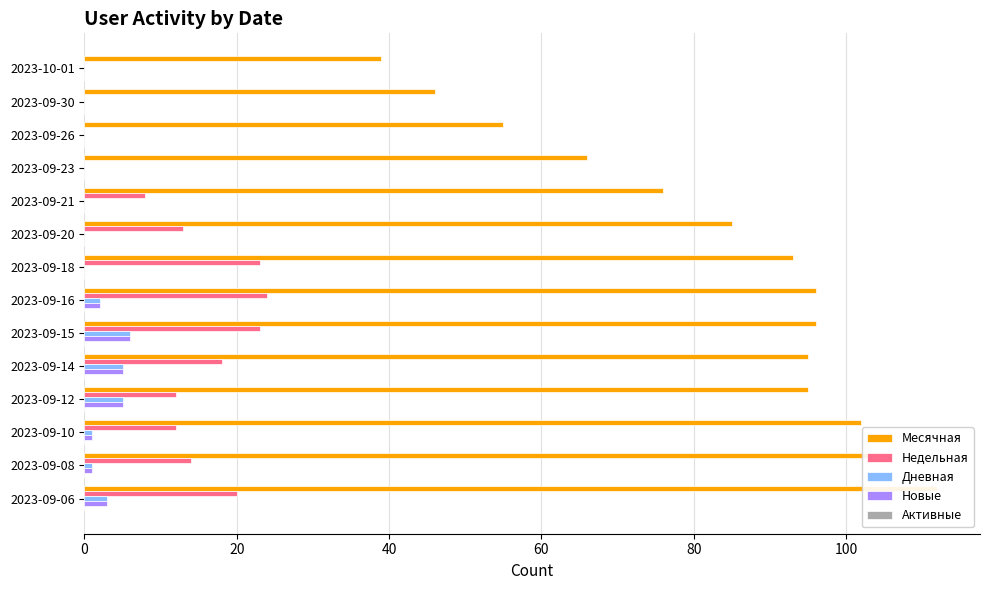

At which label does Новые first exceed 1?

7